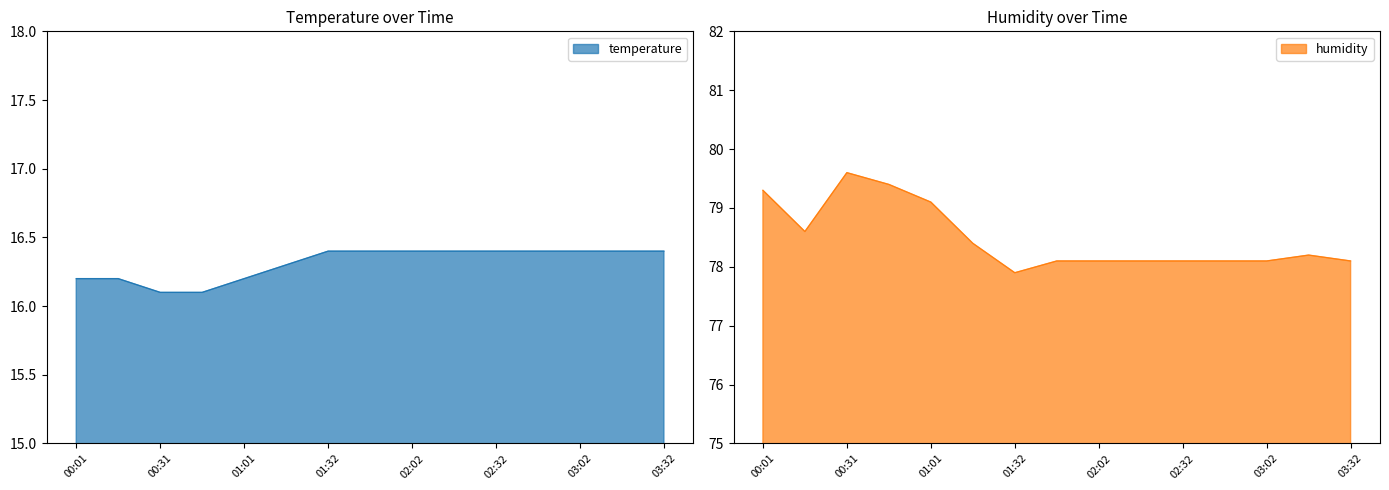

How many temperature values are between 16 and 17?

15